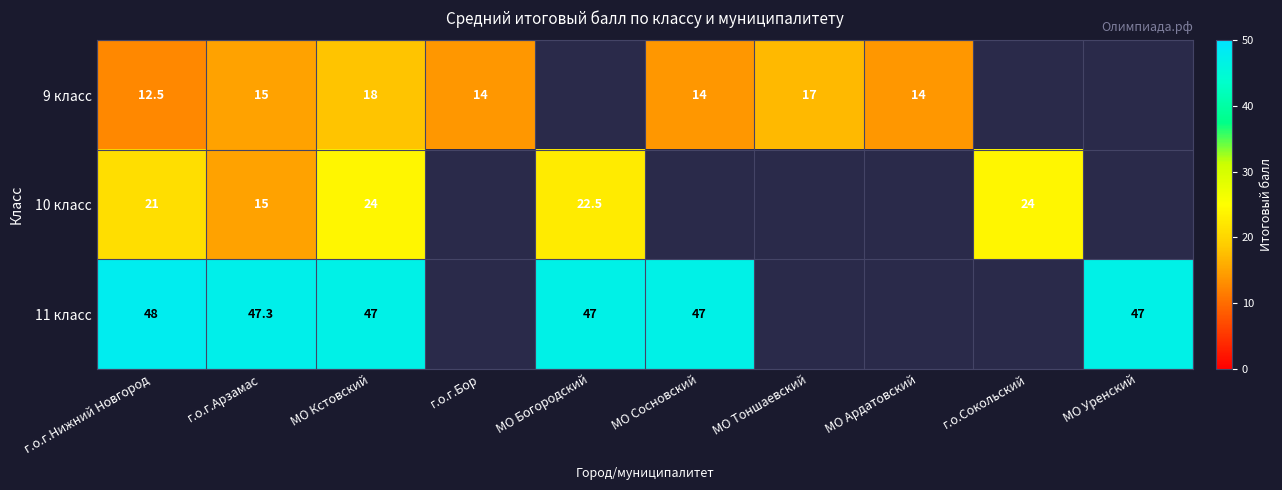

The 9 класс series shows 22.1 at г.о.г.Нижний Новгород. True or false?

False